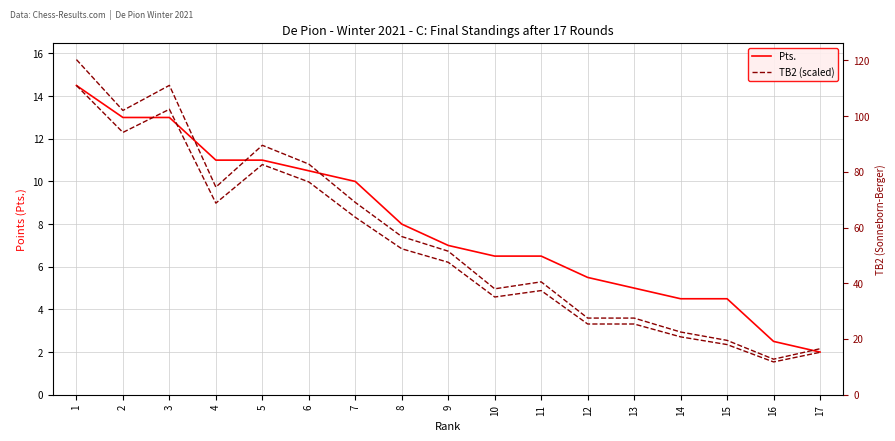

What is the value of the TB2 (scaled) point at the 4th from the left?

9.0